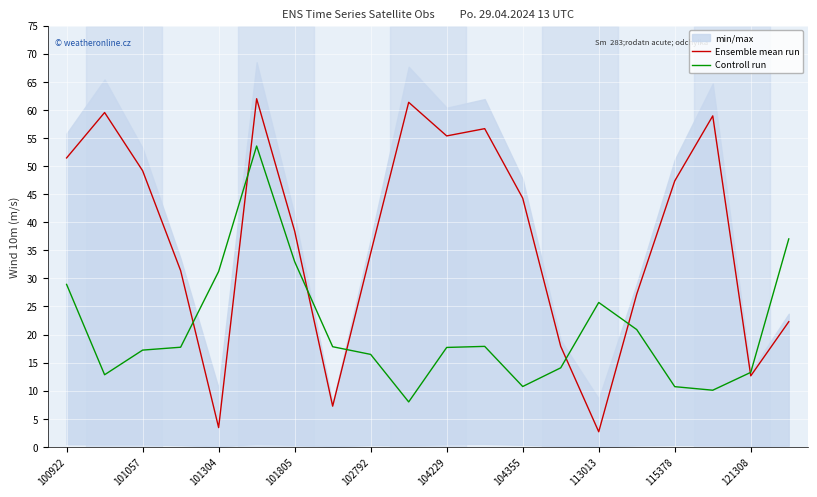

What is the greatest value displayed?

62.0